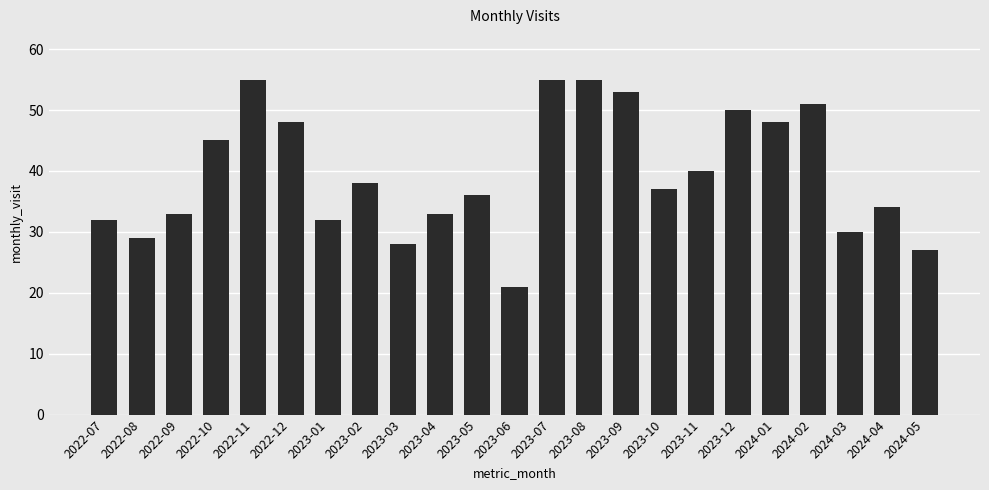

The chart shows a value of 51 at 2024-02. True or false?

True